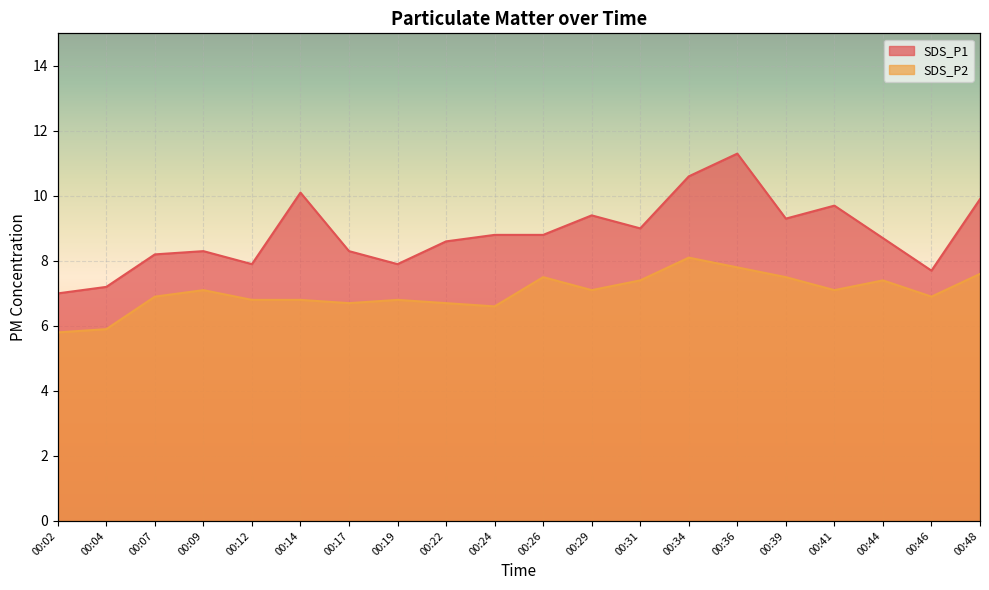

Rank the series by their maximum value, from lowest to highest.

SDS_P2, SDS_P1